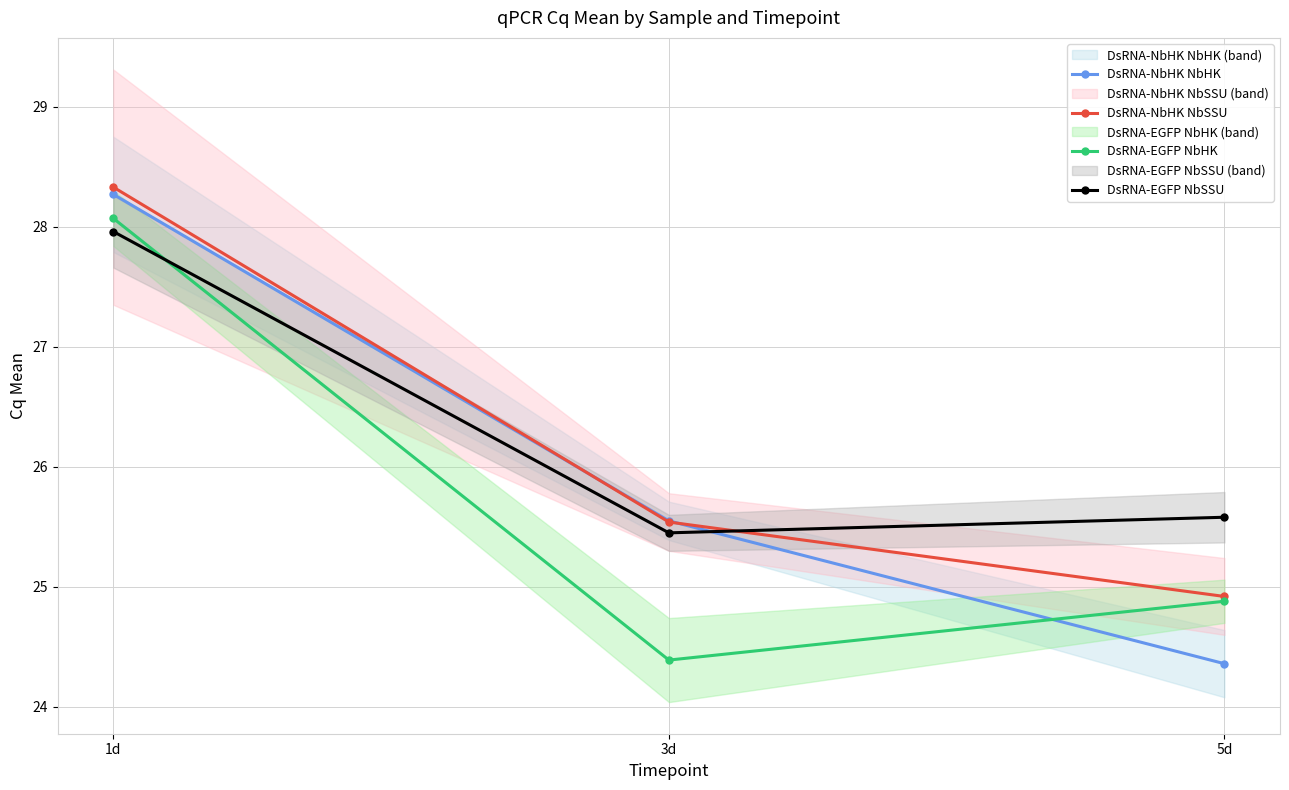

Is the value of DsRNA-EGFP NbSSU at 3d greater than the value of DsRNA-NbHK NbHK at 3d?

No